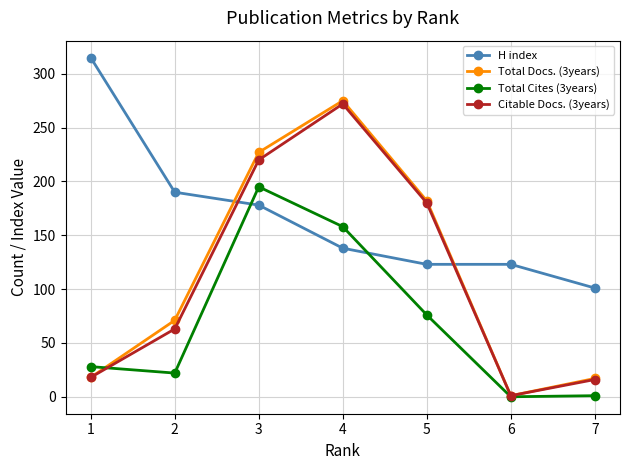

What is the difference between the Total Cites (3years) values at 2 and 3?

173